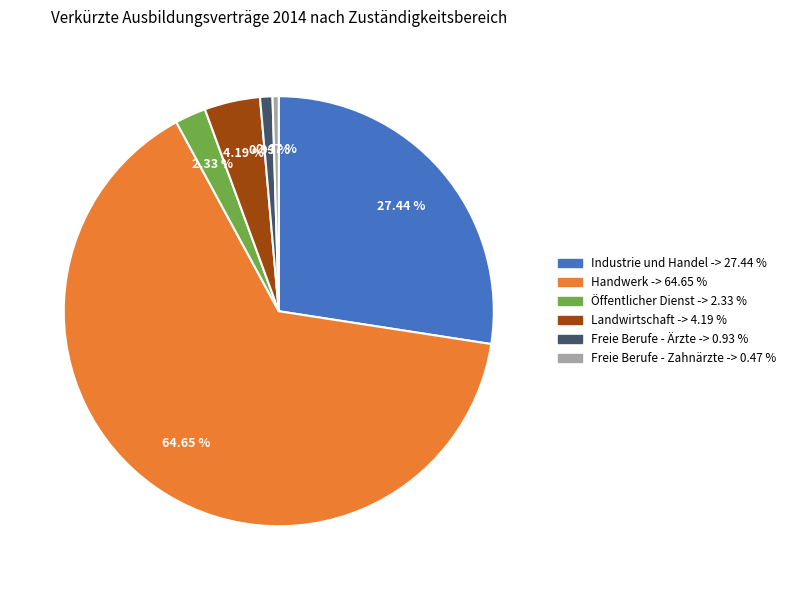

How many segments does this pie chart have?

6